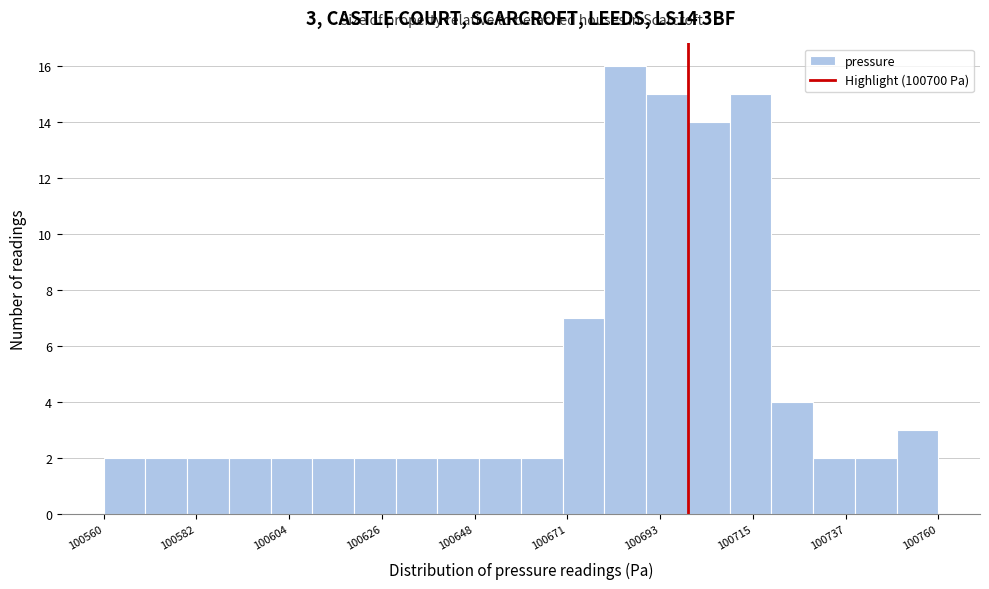

Around what value on the x-axis is the tallest bar? Give the approximate position of its centre, as read against the axis.

100685